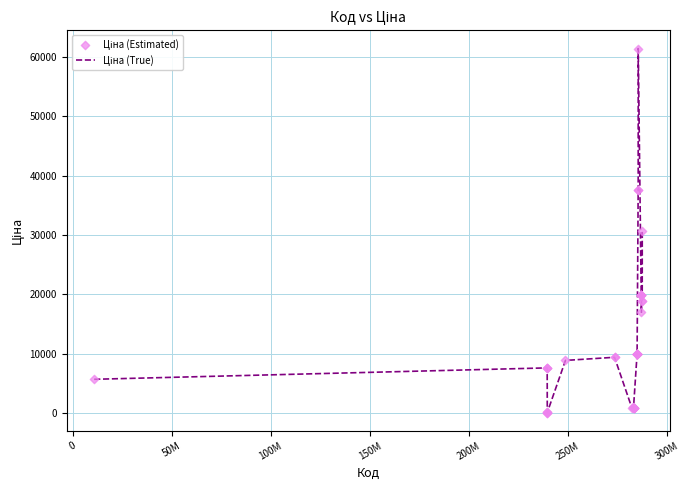

What is the greatest value displayed?

61434.3